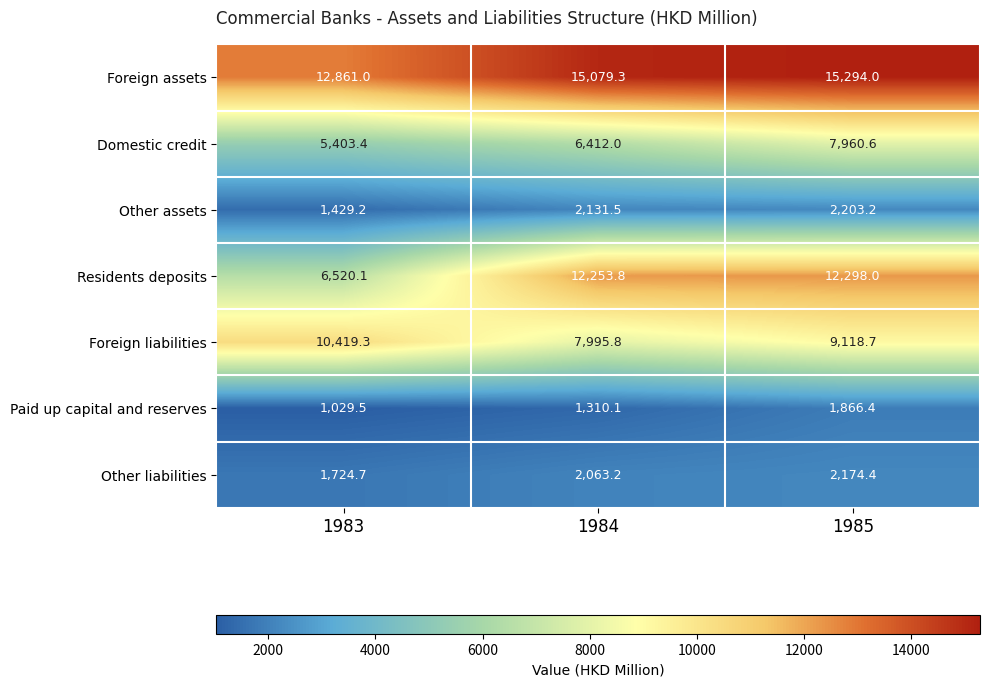

The Residents deposits series shows 11661.2 at 1983. True or false?

False